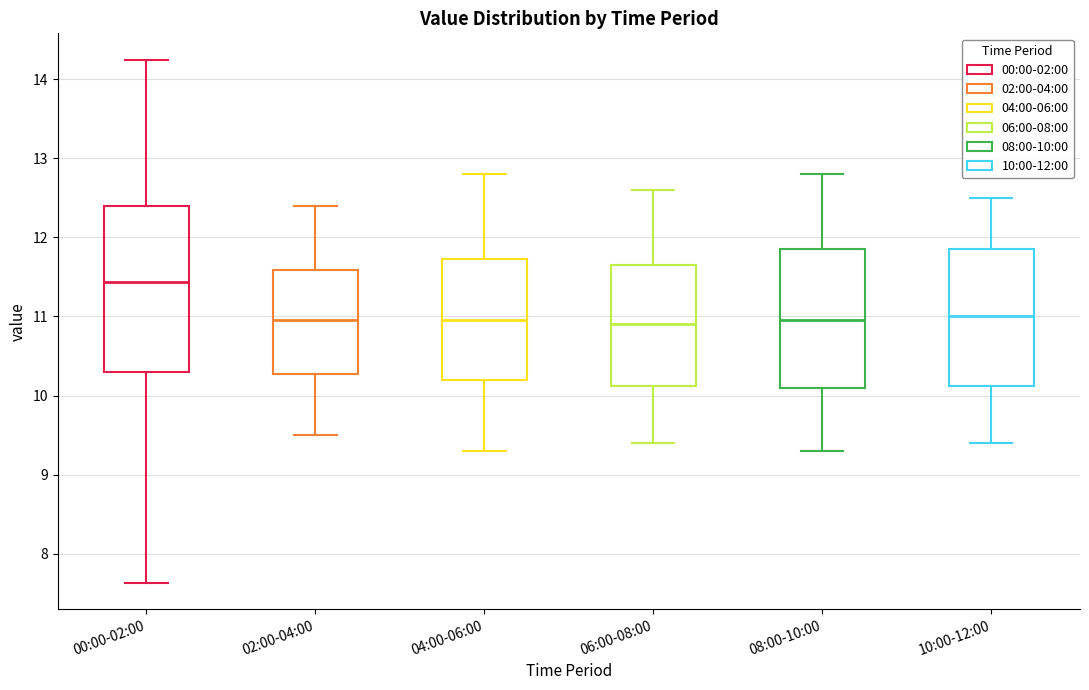

Which box is the tallest, from its lower edge to its upper edge?

00:00-02:00